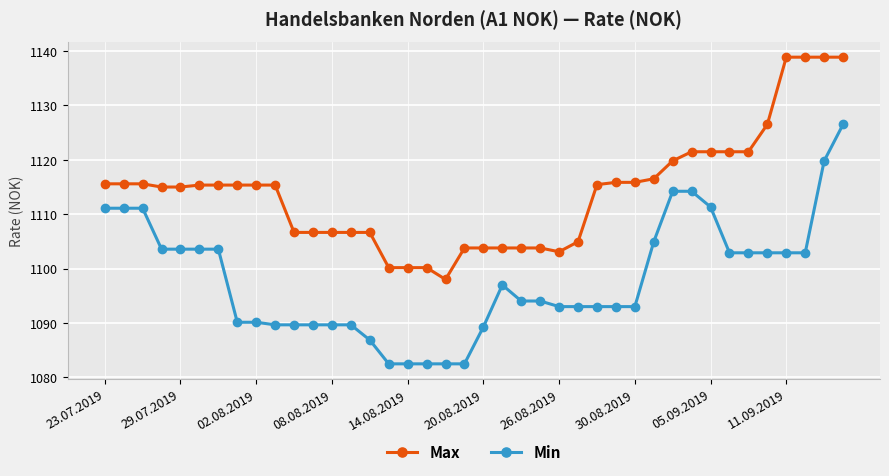

What is the difference between the maximum and minimum values in the Min series?

44.1